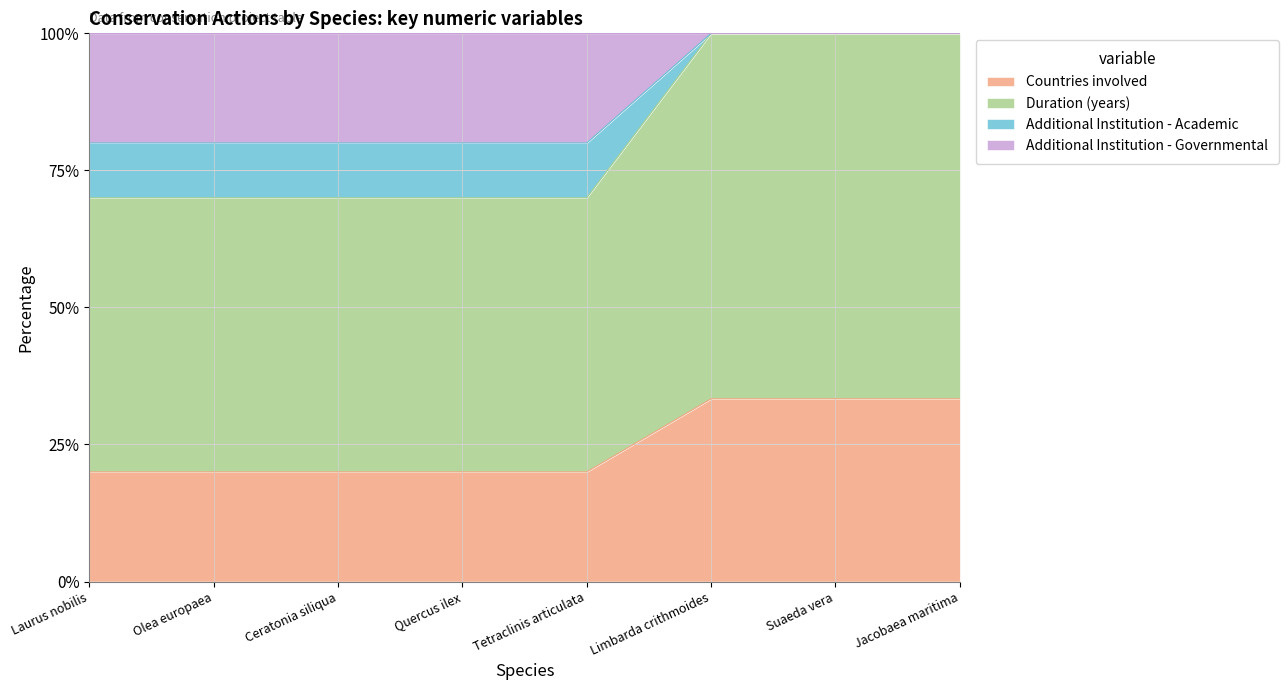

Reading left to right, extract all data points from this chart.

Countries involved: 20.0	20.0	20.0	20.0	20.0	33.3	33.3	33.3
Duration (years): 70.0	70.0	70.0	70.0	70.0	100.0	100.0	100.0
Additional Institution - Academic: 80.0	80.0	80.0	80.0	80.0	100.0	100.0	100.0